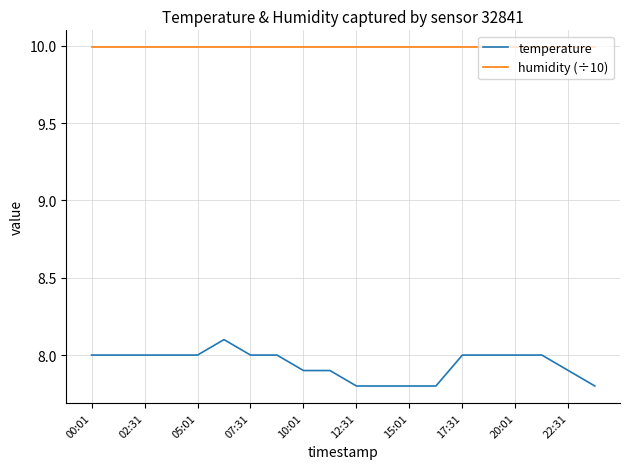

True or false: temperature and humidity (÷10) cross at least once.

False